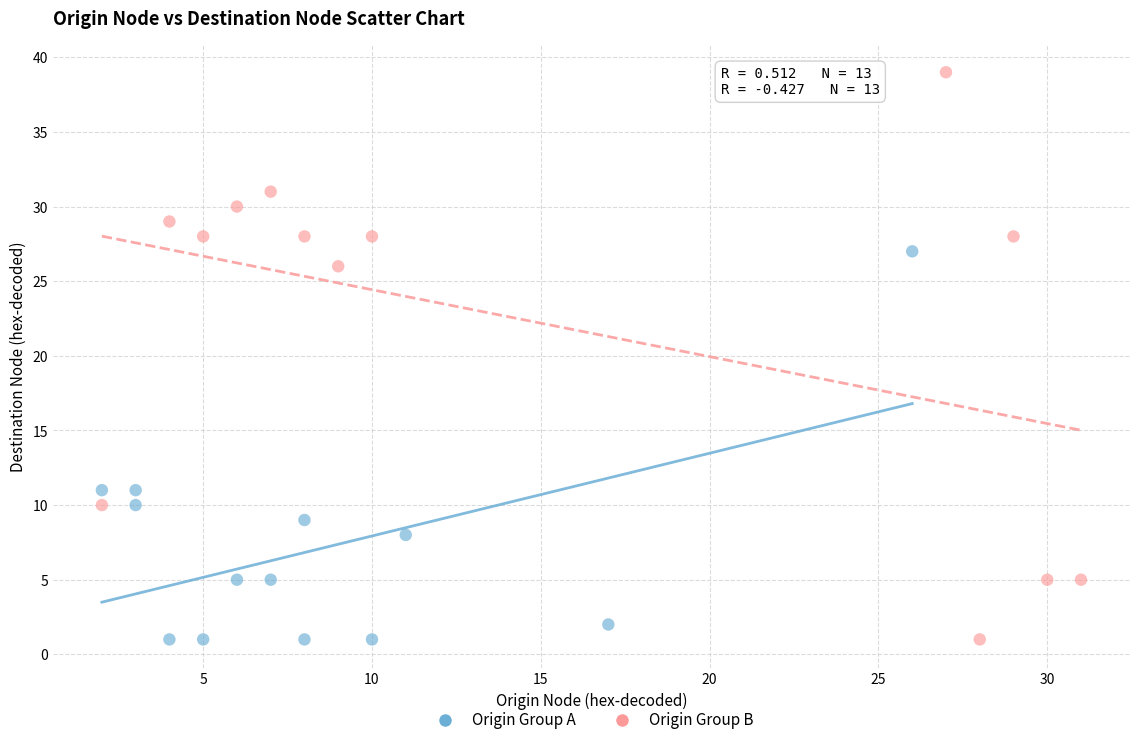

Which series has the largest Y range (max minus min)?

Origin Group B